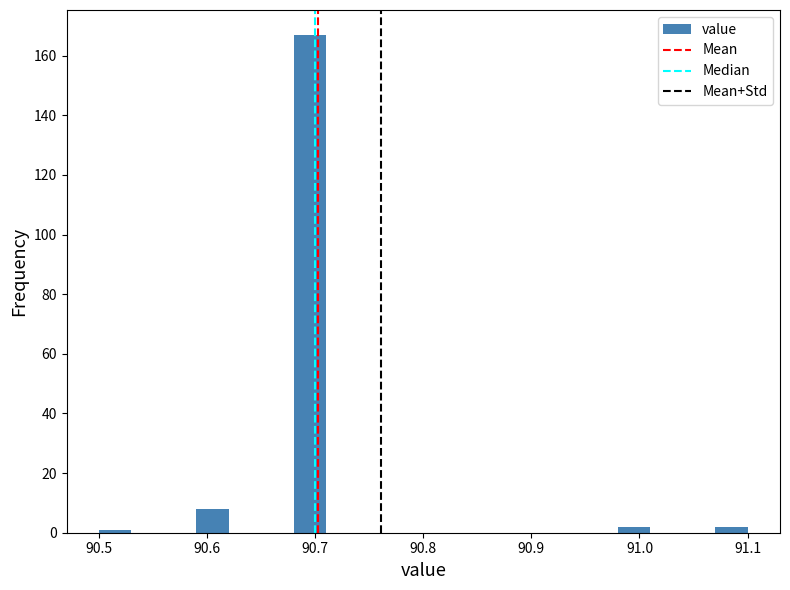

Read against the x-axis, roughly where is the centre of the tallest bar?

90.70